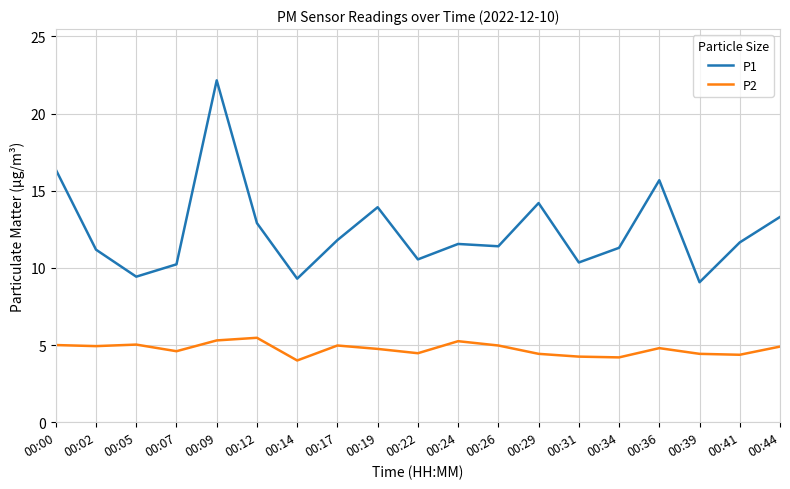

At which category does the chart reach its peak across all series?

00:09